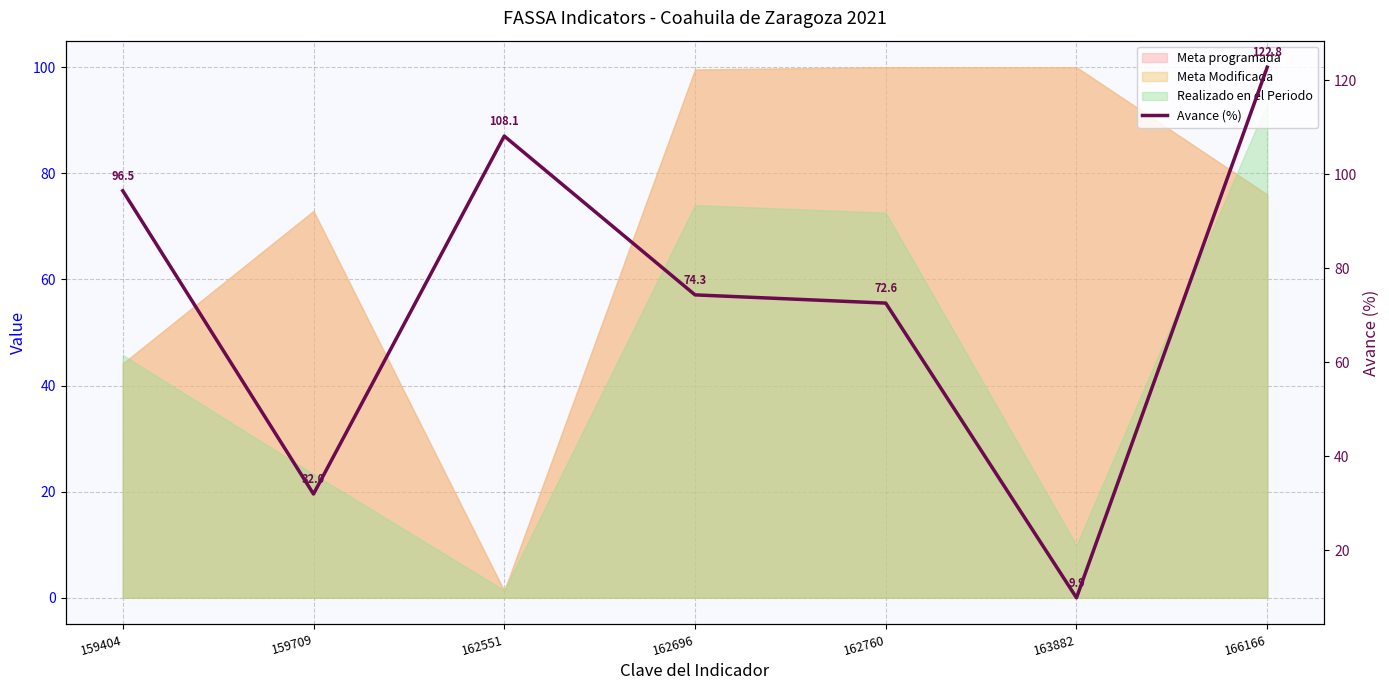

What is the minimum value shown in the chart?

9.9